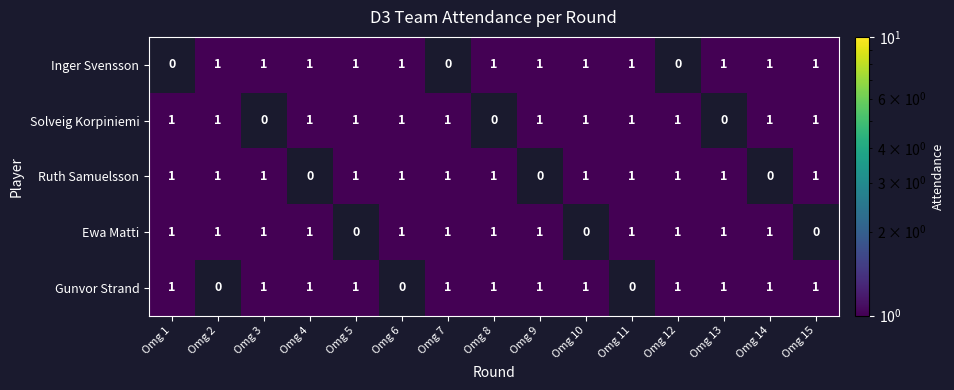

What is the sum of all Solveig Korpiniemi values?

12